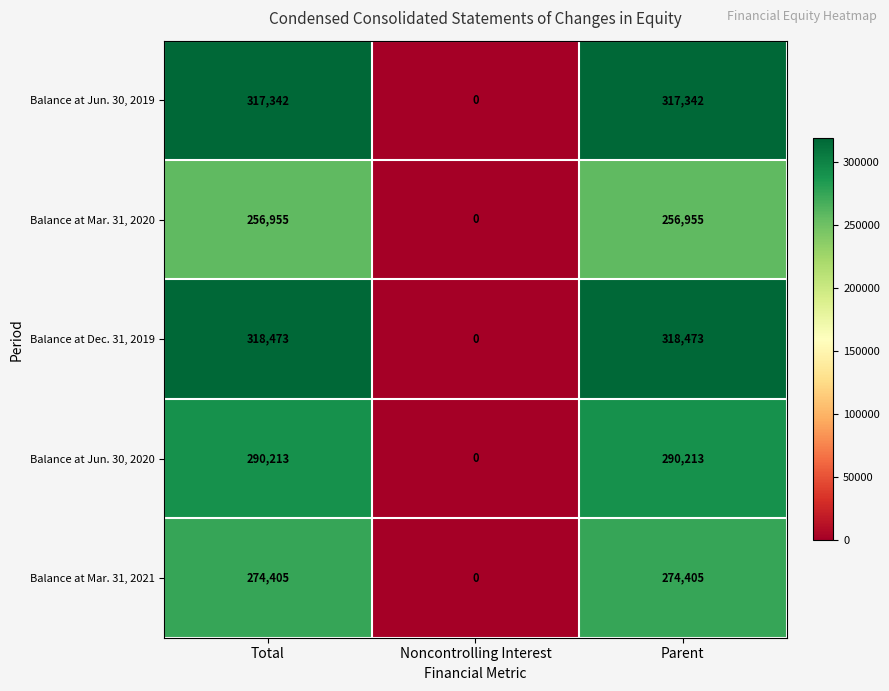

Is it true that Balance at Jun. 30, 2020 equals 407835 at Total?

False